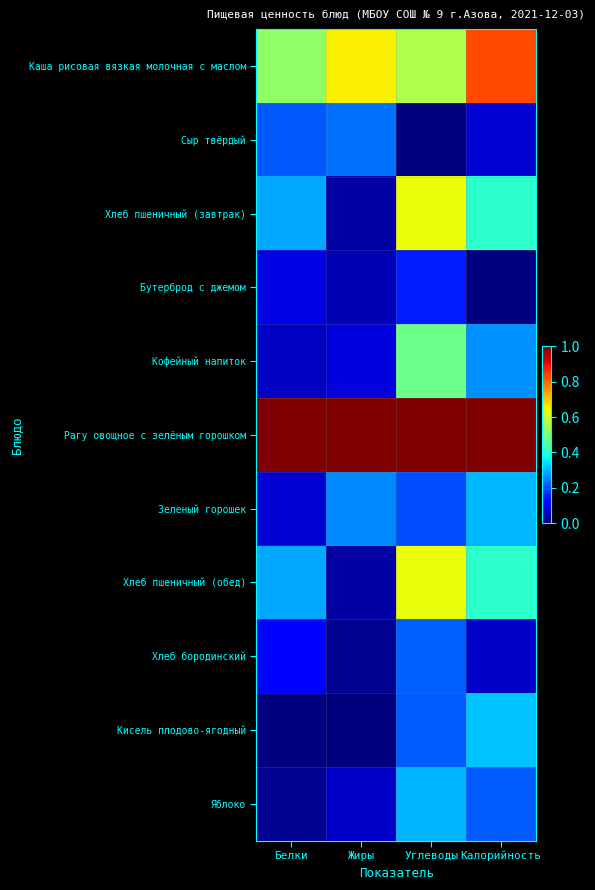

Count the number of categories in the chart.

4